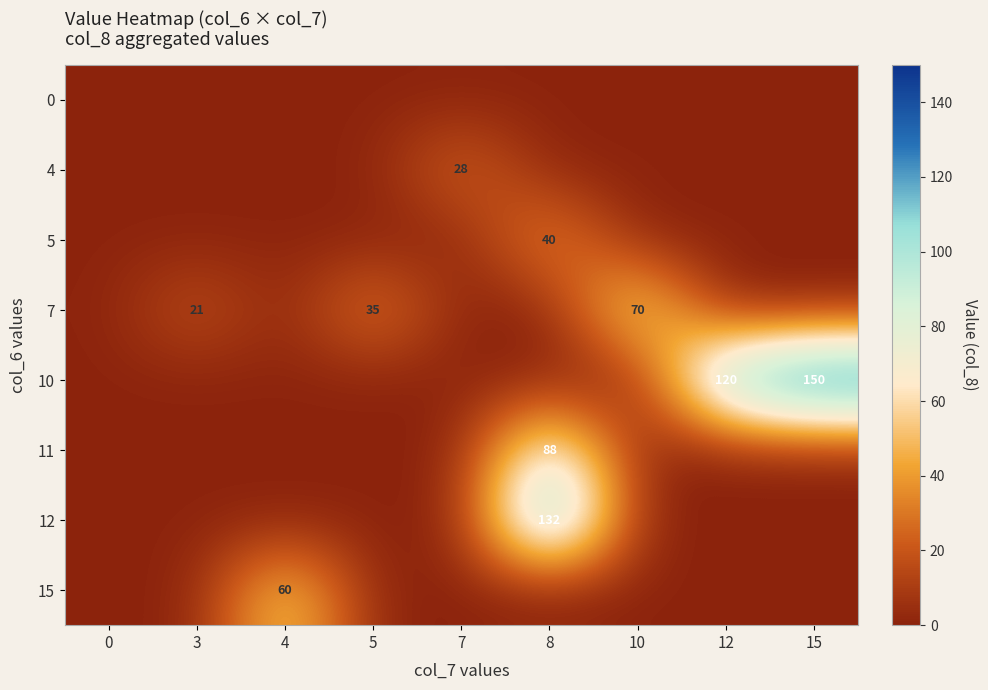

What is the spread (max minus min) of values at 10?

70